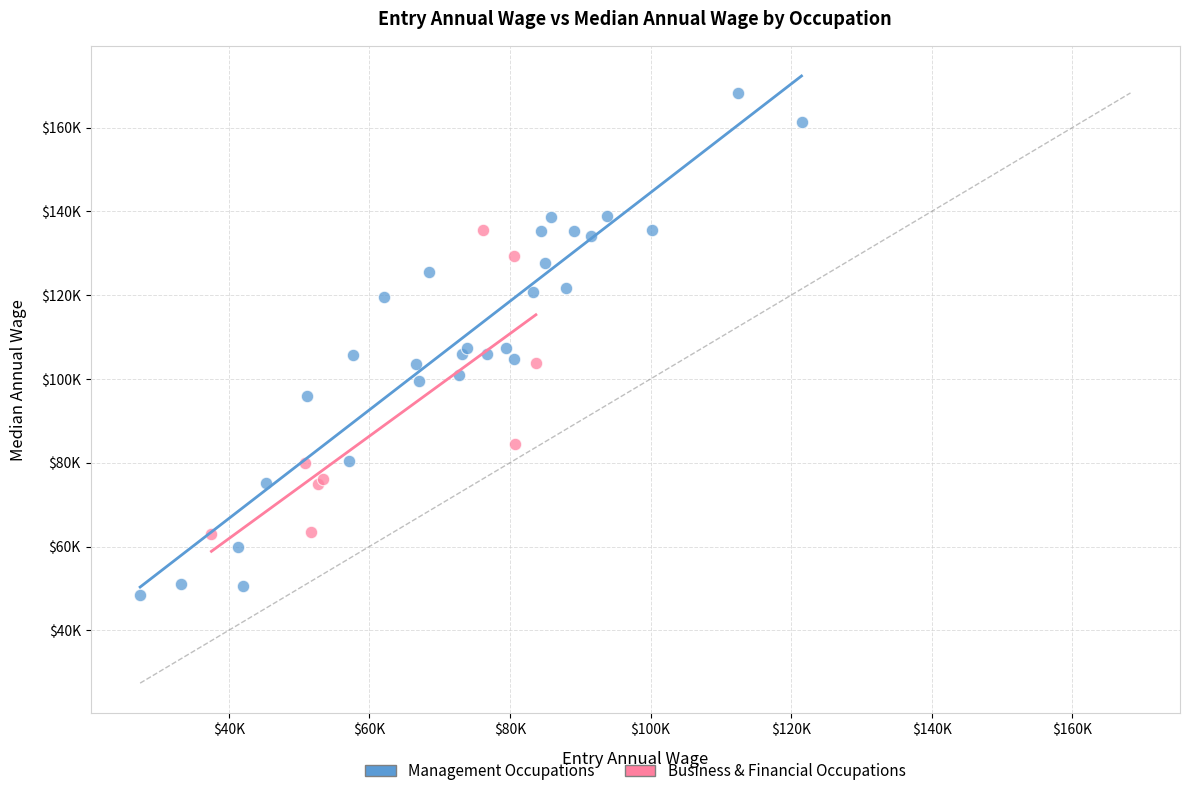

What are all the series names shown in the legend?

Management Occupations, Business & Financial Occupations